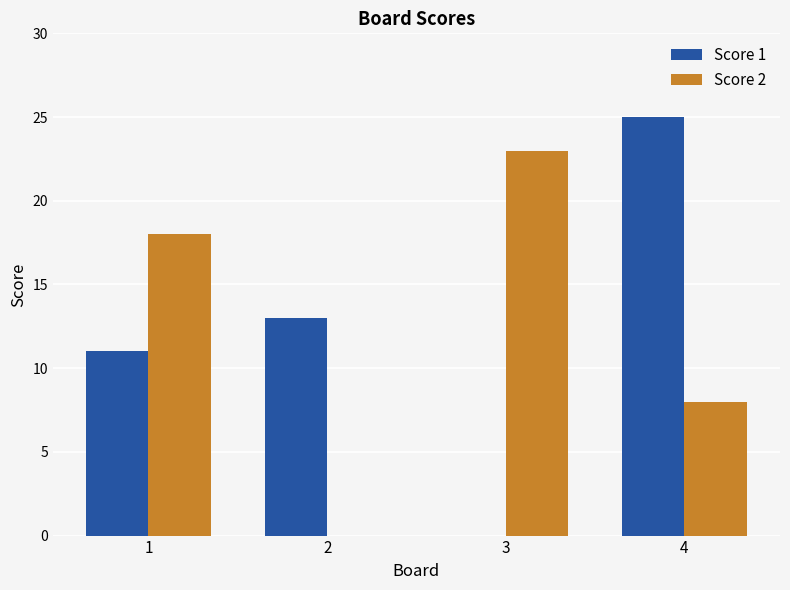

Which series changed the most between 1 and 2?

Score 2